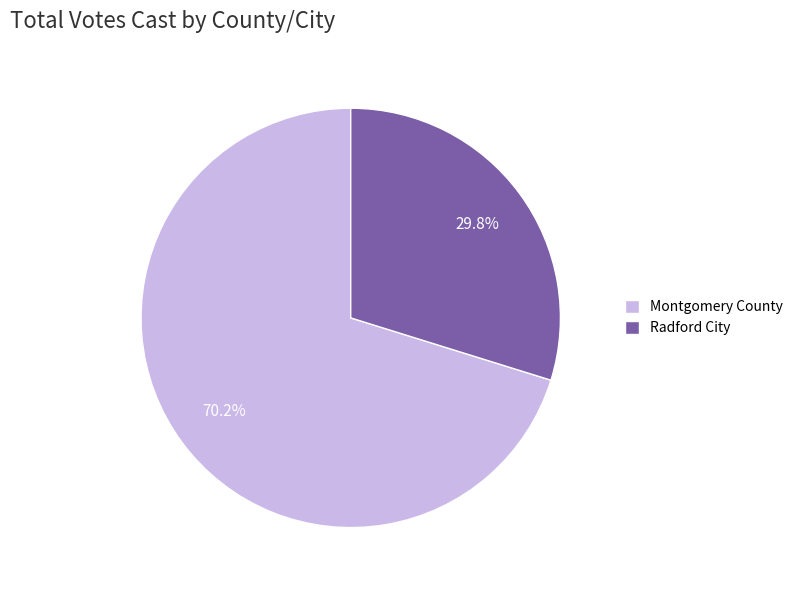

Between Radford City and Montgomery County, which is larger?

Montgomery County